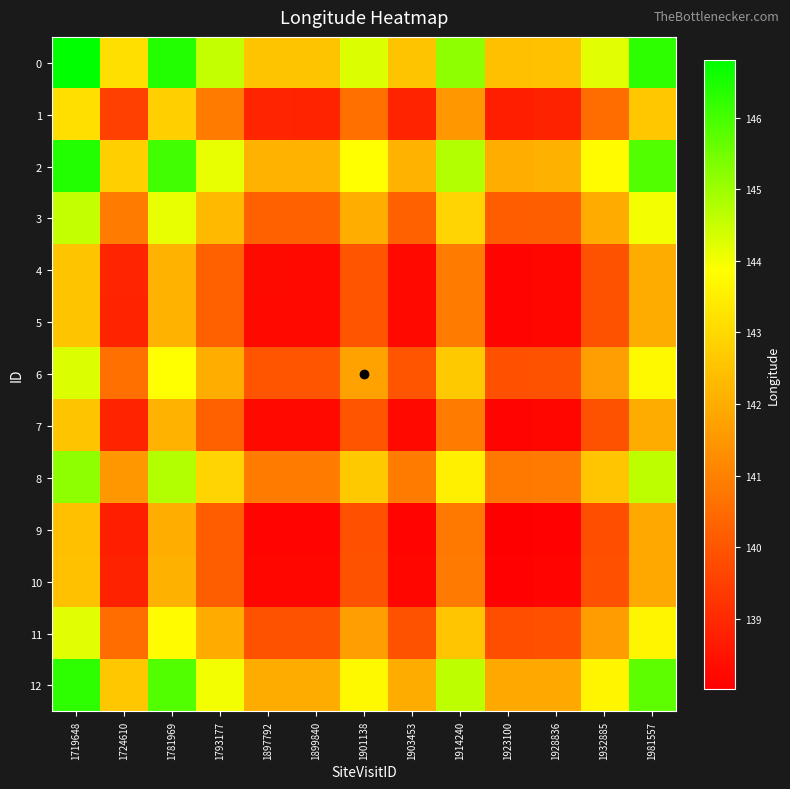

Reading right to left, list all the values displayed in this chart.

0: 1981557=146.3	1932885=144.2	1928836=142.5	1923100=142.4	1914240=145.2	1903453=142.5	1901138=144.3	1899840=142.5	1897792=142.5	1793177=144.6	1781969=146.4	1724610=143.2	1719648=146.8
1: 1981557=142.6	1932885=140.6	1928836=138.8	1923100=138.8	1914240=141.5	1903453=138.9	1901138=140.6	1899840=138.9	1897792=138.9	1793177=140.9	1781969=142.8	1724610=139.5	1719648=143.2
2: 1981557=145.9	1932885=143.8	1928836=142.1	1923100=142.0	1914240=144.8	1903453=142.1	1901138=143.9	1899840=142.1	1897792=142.1	1793177=144.2	1781969=146.0	1724610=142.8	1719648=146.4
3: 1981557=144.0	1932885=142.0	1928836=140.2	1923100=140.2	1914240=142.9	1903453=140.3	1901138=142.0	1899840=140.3	1897792=140.3	1793177=142.3	1781969=144.2	1724610=140.9	1719648=144.6
4: 1981557=142.0	1932885=139.9	1928836=138.2	1923100=138.1	1914240=140.9	1903453=138.3	1901138=140.0	1899840=138.3	1897792=138.3	1793177=140.3	1781969=142.1	1724610=138.9	1719648=142.5
5: 1981557=142.0	1932885=139.9	1928836=138.2	1923100=138.1	1914240=140.9	1903453=138.3	1901138=140.0	1899840=138.3	1897792=138.3	1793177=140.3	1781969=142.1	1724610=138.9	1719648=142.5
6: 1981557=143.7	1932885=141.7	1928836=139.9	1923100=139.9	1914240=142.6	1903453=140.0	1901138=141.7	1899840=140.0	1897792=140.0	1793177=142.0	1781969=143.9	1724610=140.6	1719648=144.3
7: 1981557=142.0	1932885=139.9	1928836=138.2	1923100=138.1	1914240=140.9	1903453=138.2	1901138=140.0	1899840=138.3	1897792=138.3	1793177=140.3	1781969=142.1	1724610=138.9	1719648=142.5
8: 1981557=144.6	1932885=142.6	1928836=140.8	1923100=140.8	1914240=143.5	1903453=140.9	1901138=142.6	1899840=140.9	1897792=140.9	1793177=142.9	1781969=144.8	1724610=141.5	1719648=145.2
9: 1981557=141.9	1932885=139.8	1928836=138.1	1923100=138.0	1914240=140.8	1903453=138.1	1901138=139.9	1899840=138.1	1897792=138.1	1793177=140.2	1781969=142.0	1724610=138.8	1719648=142.4
10: 1981557=141.9	1932885=139.9	1928836=138.1	1923100=138.1	1914240=140.8	1903453=138.2	1901138=139.9	1899840=138.2	1897792=138.2	1793177=140.2	1781969=142.1	1724610=138.8	1719648=142.5
11: 1981557=143.7	1932885=141.6	1928836=139.9	1923100=139.8	1914240=142.6	1903453=139.9	1901138=141.7	1899840=139.9	1897792=139.9	1793177=142.0	1781969=143.8	1724610=140.6	1719648=144.2
12: 1981557=145.7	1932885=143.7	1928836=141.9	1923100=141.9	1914240=144.6	1903453=142.0	1901138=143.7	1899840=142.0	1897792=142.0	1793177=144.0	1781969=145.9	1724610=142.6	1719648=146.3